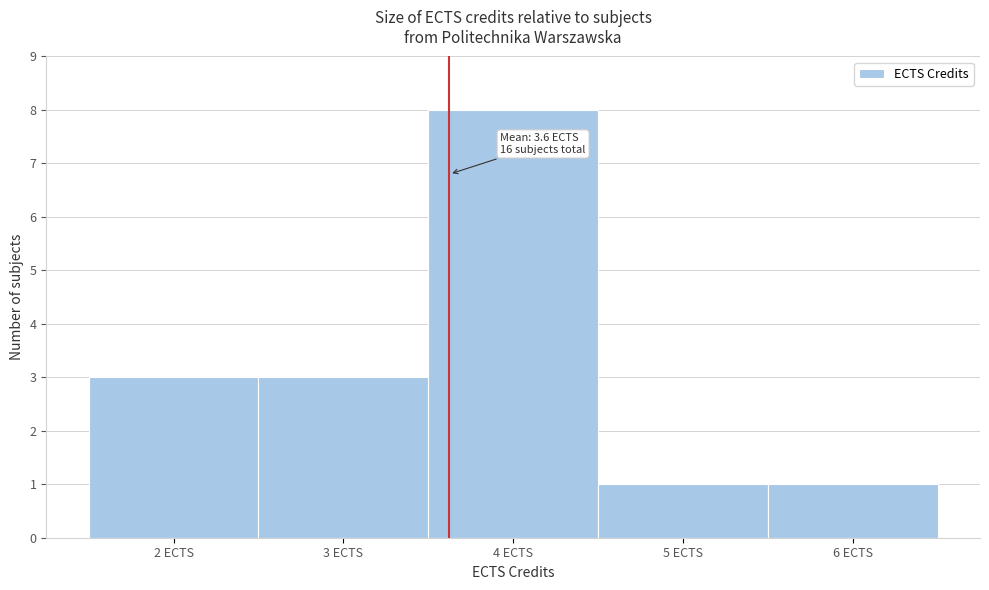

Over which range of the x-axis is the bar tallest?

3.5 to 4.5